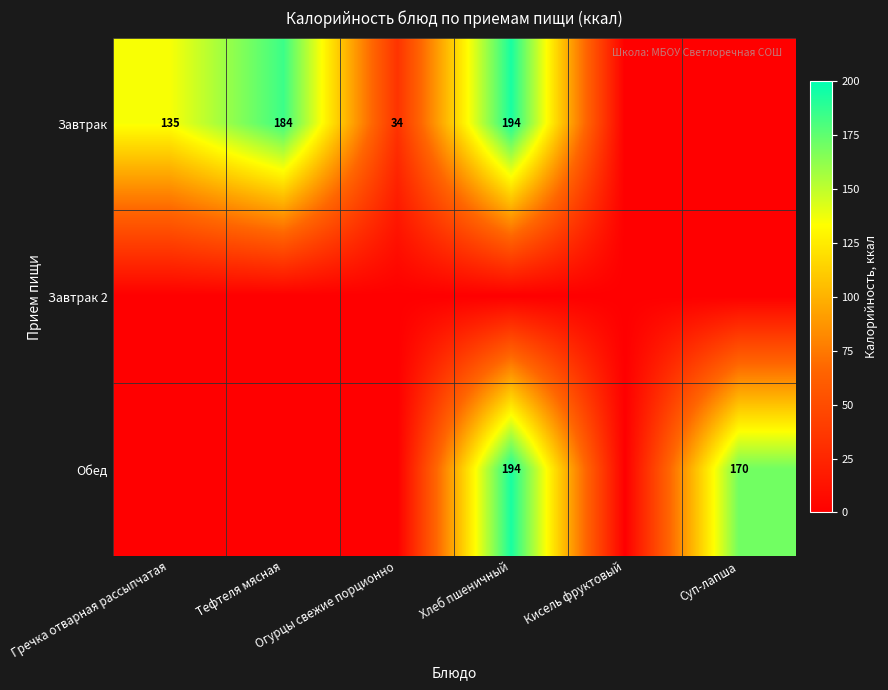

Count the number of categories in the chart.

6